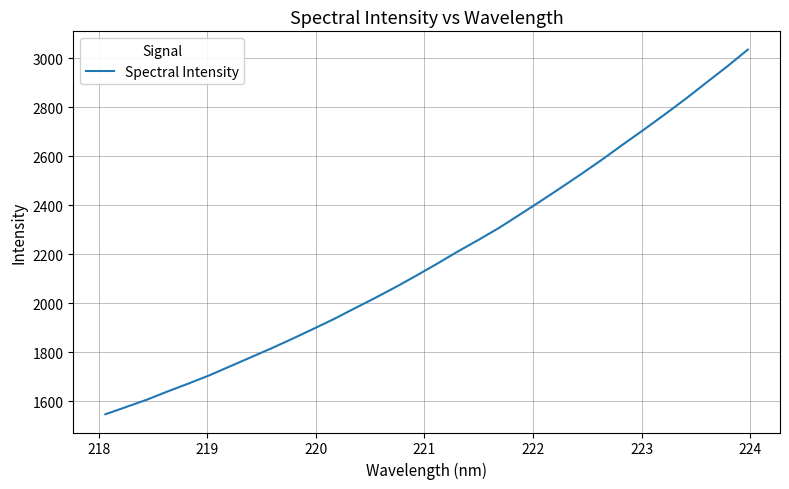

What is the smallest value displayed?

1547.6